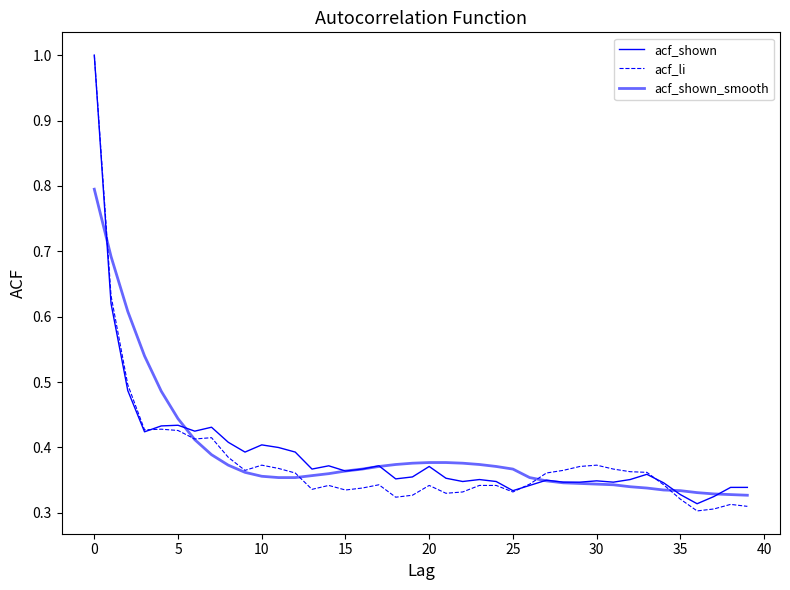

Does the chart display data point markers on the line(s)?

No